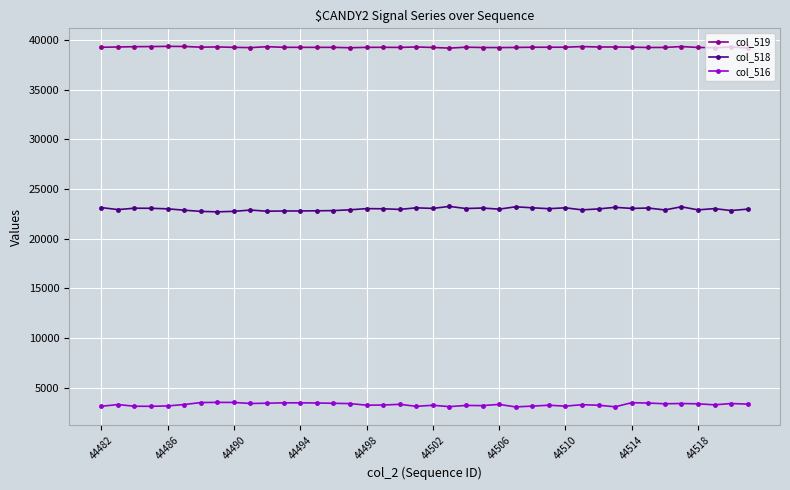

What is the minimum value shown in the chart?

3090